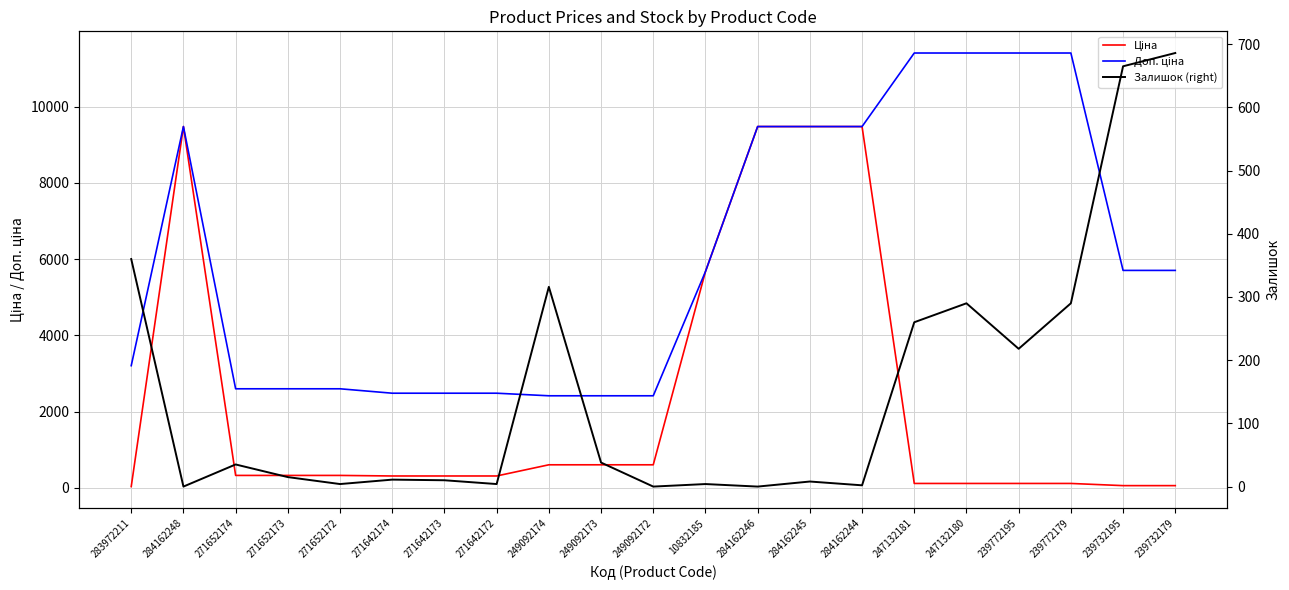

True or false: Ціна has more than 2 points higher than both neighbors.

False